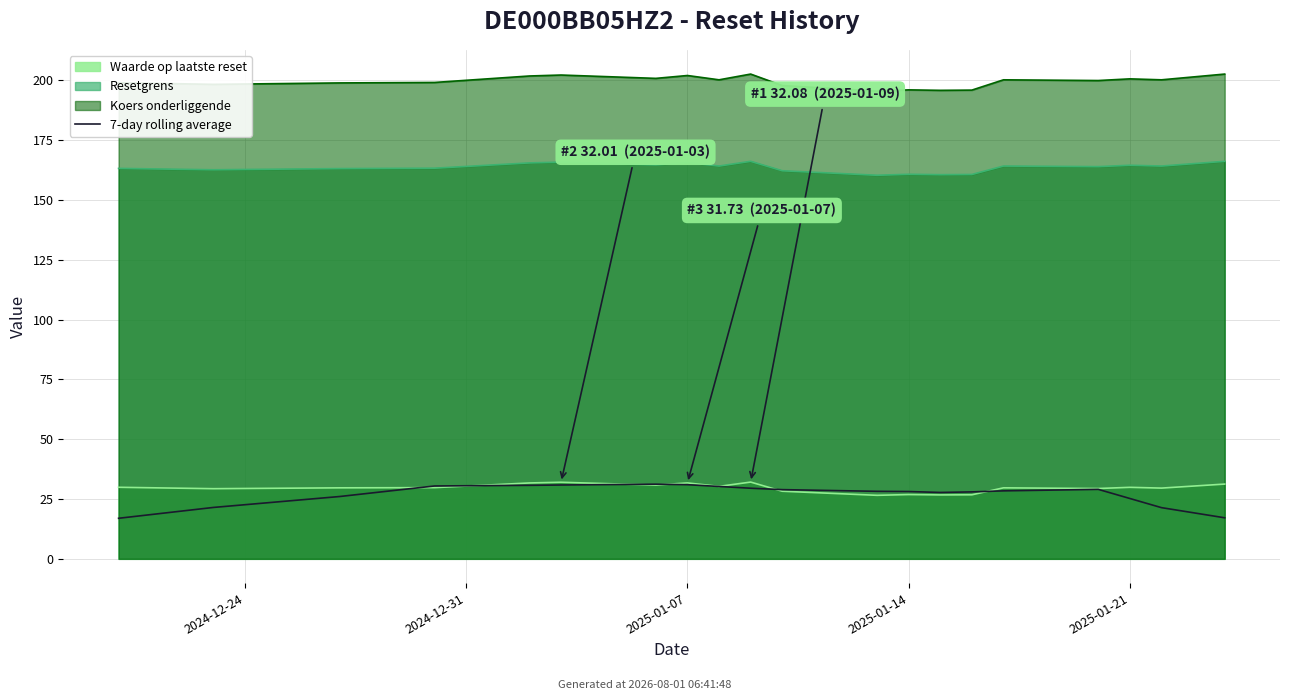

What is the smallest value displayed?

17.0